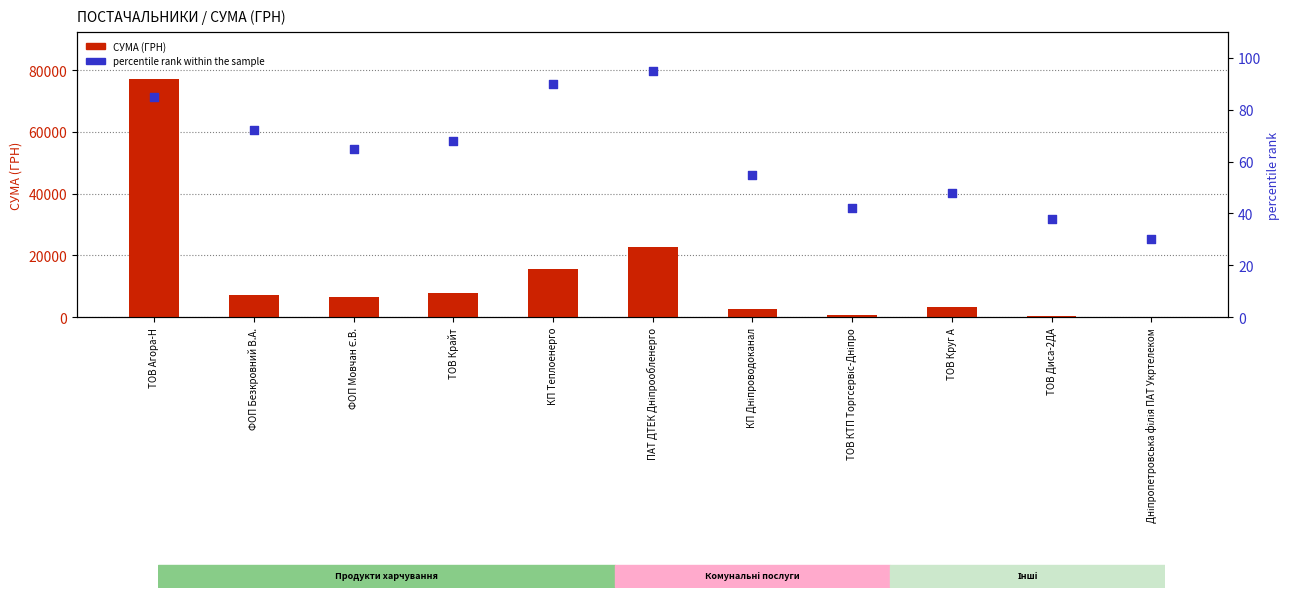

At how many categories does at least one series exceed 27226?

1